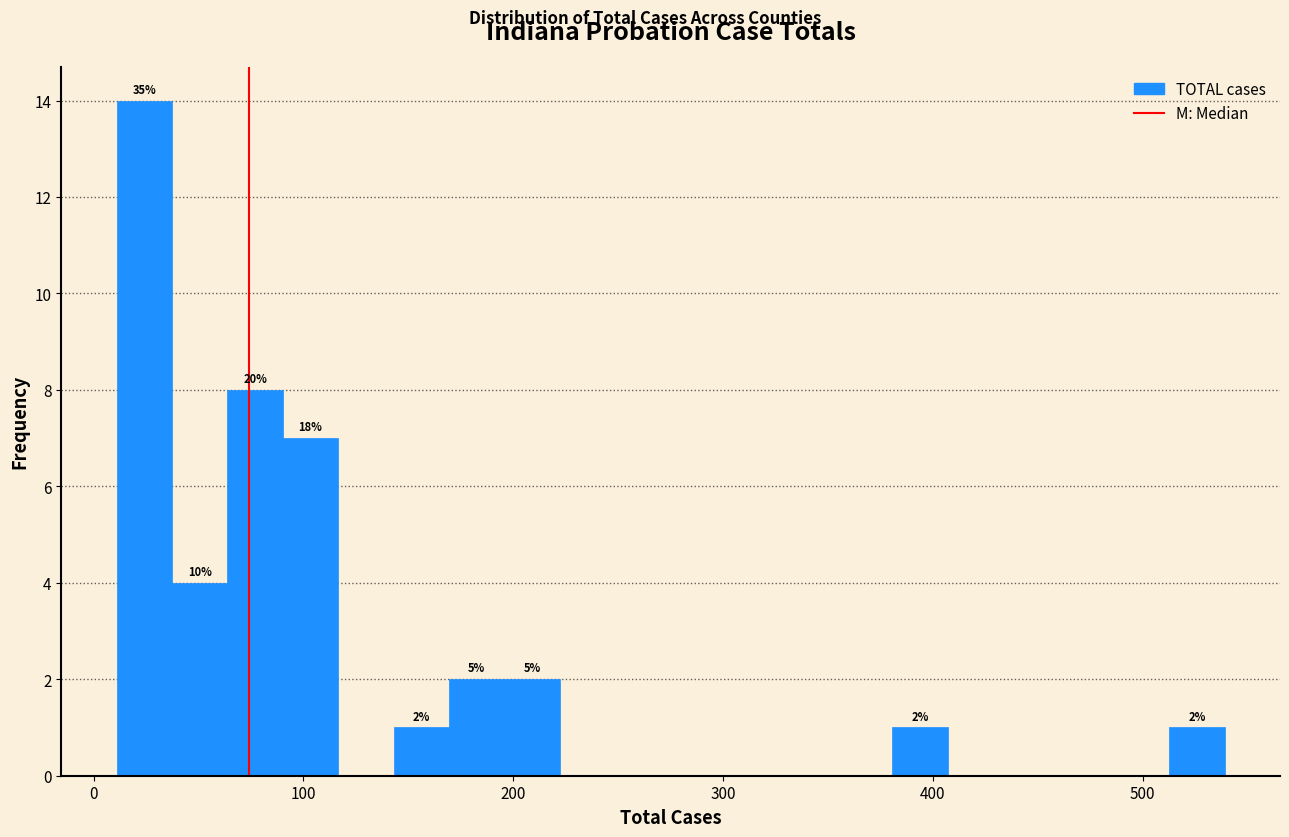

Read against the x-axis, roughly where is the centre of the tallest bar?

20